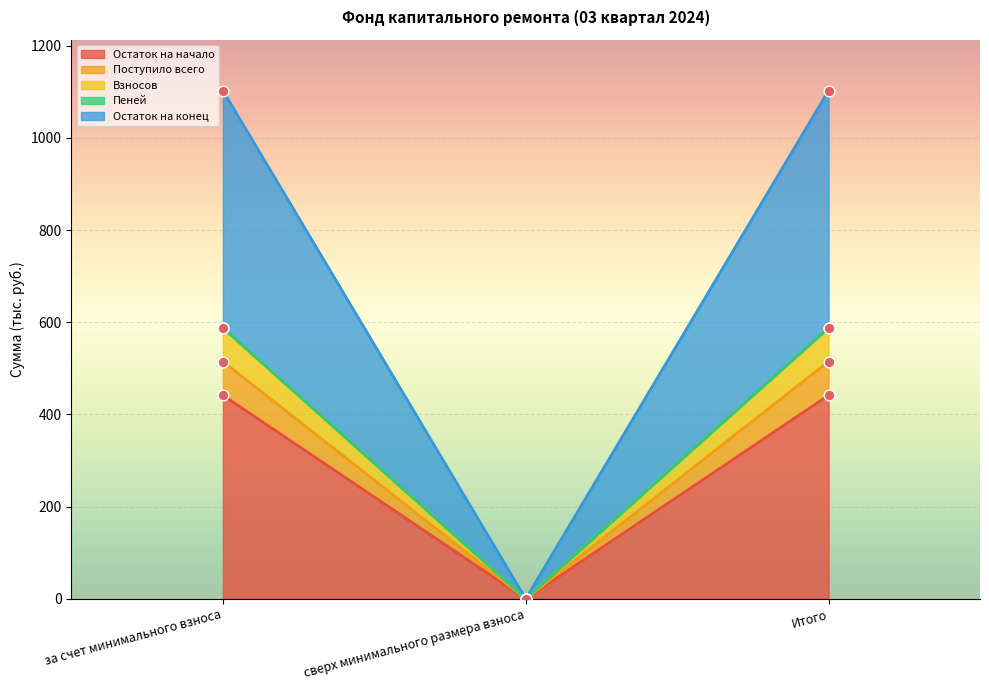

What are all the series names shown in the legend?

Остаток на начало, Поступило всего, Взносов, Пеней, Остаток на конец